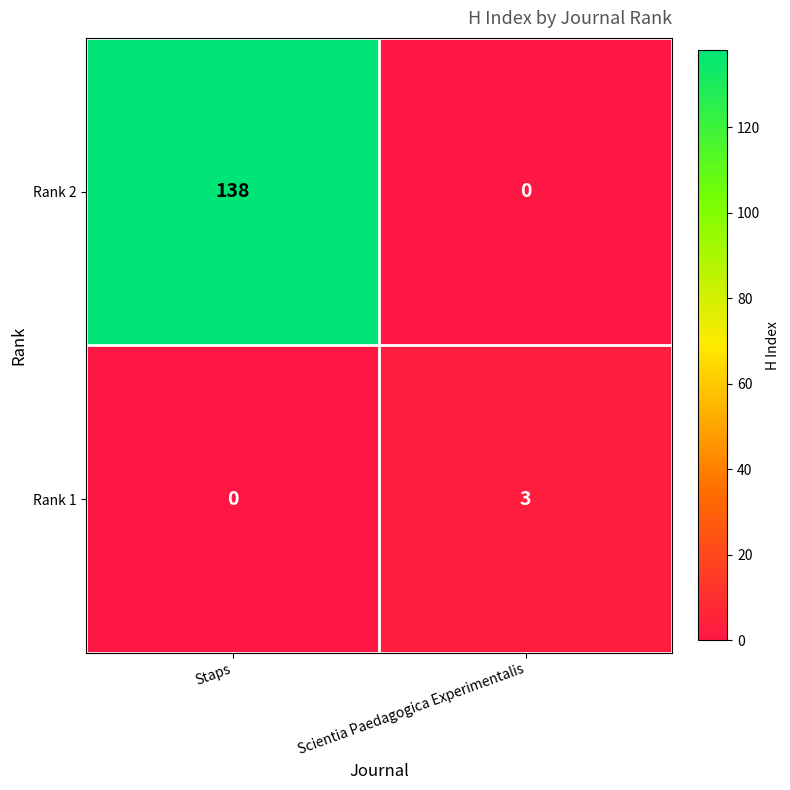

How many series are shown in this chart?

2